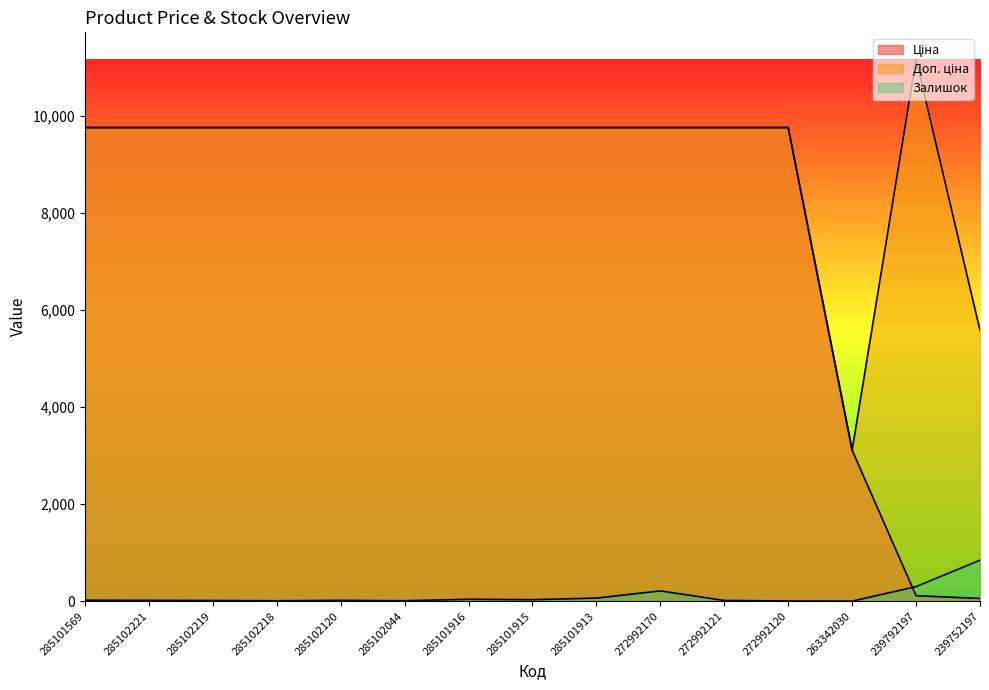

What value does the Ціна series have at 285102221?

9764.4